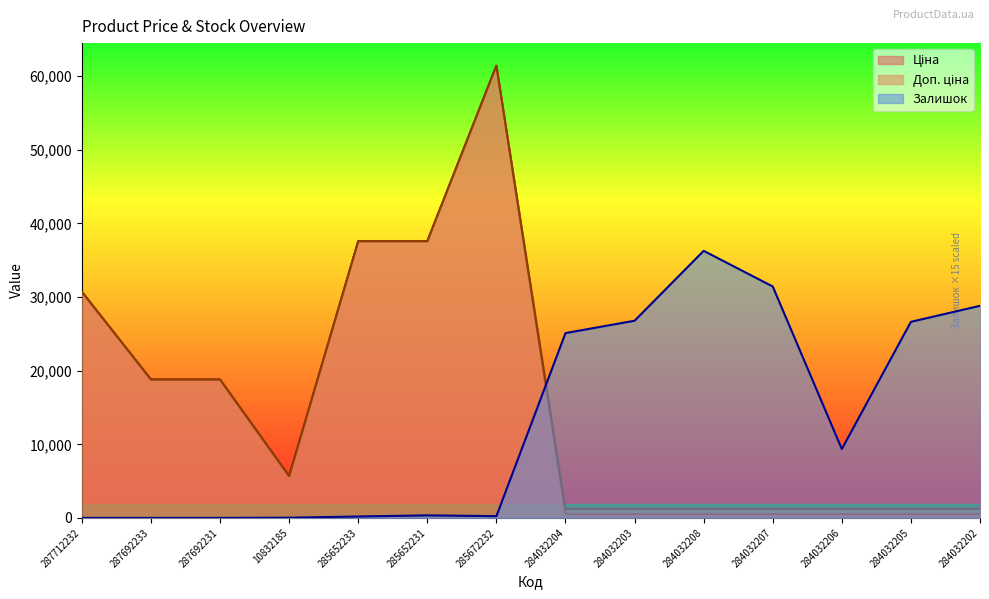

Is it true that Ціна equals 29787.0 at 287692233?

False